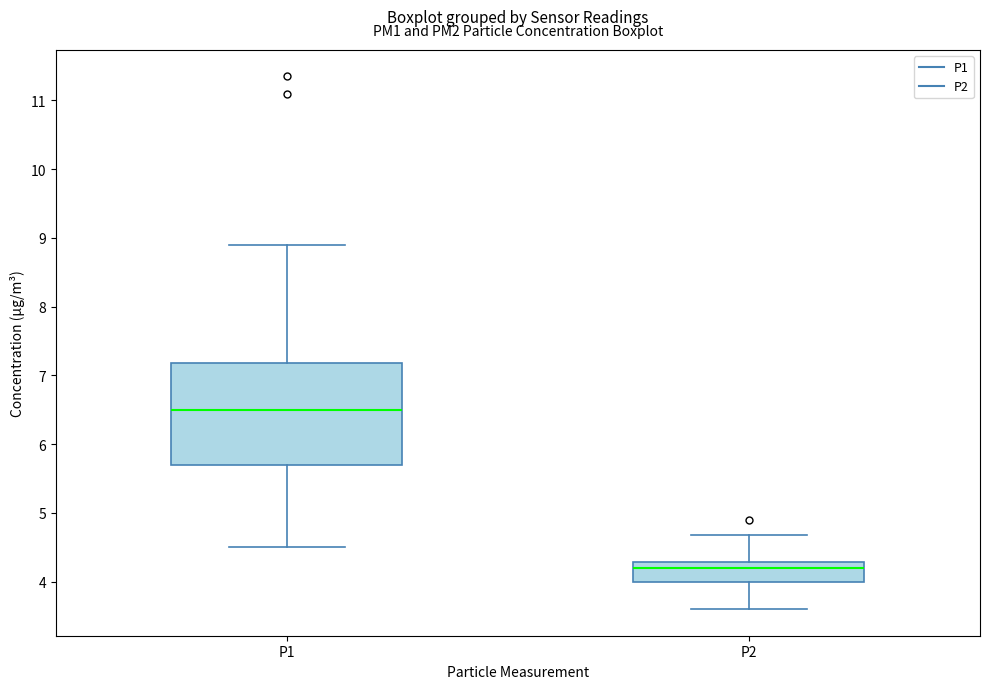

Reading left to right, read every box against the y-axis: the position of its median line, the range the box covers, and the ends of its whiskers. The values are not printed on the chart, so give them approximately, as read against the axis.

P1: median 6.5, box 5.7 to 7.2, whiskers 4.5 to 8.9
P2: median 4.2, box 4.0 to 4.3, whiskers 3.6 to 4.7